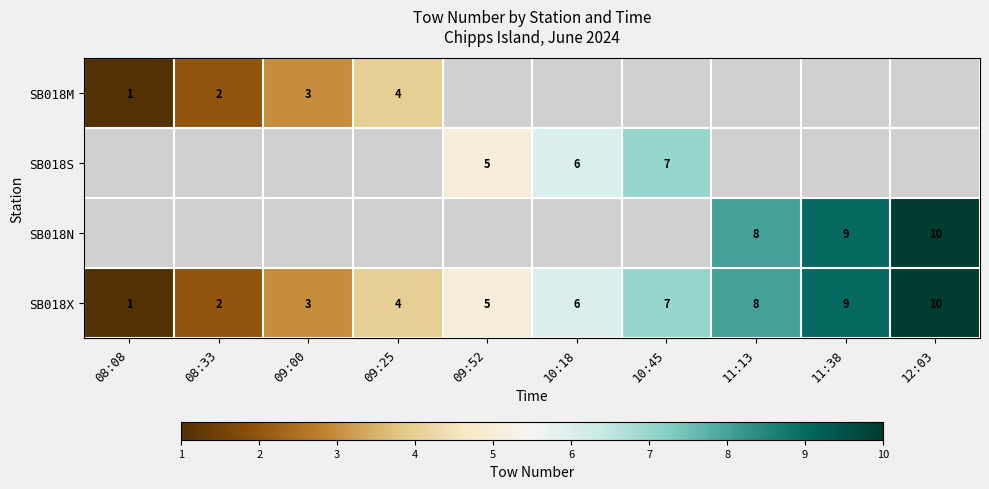

What is the maximum value shown in the chart?

10.0